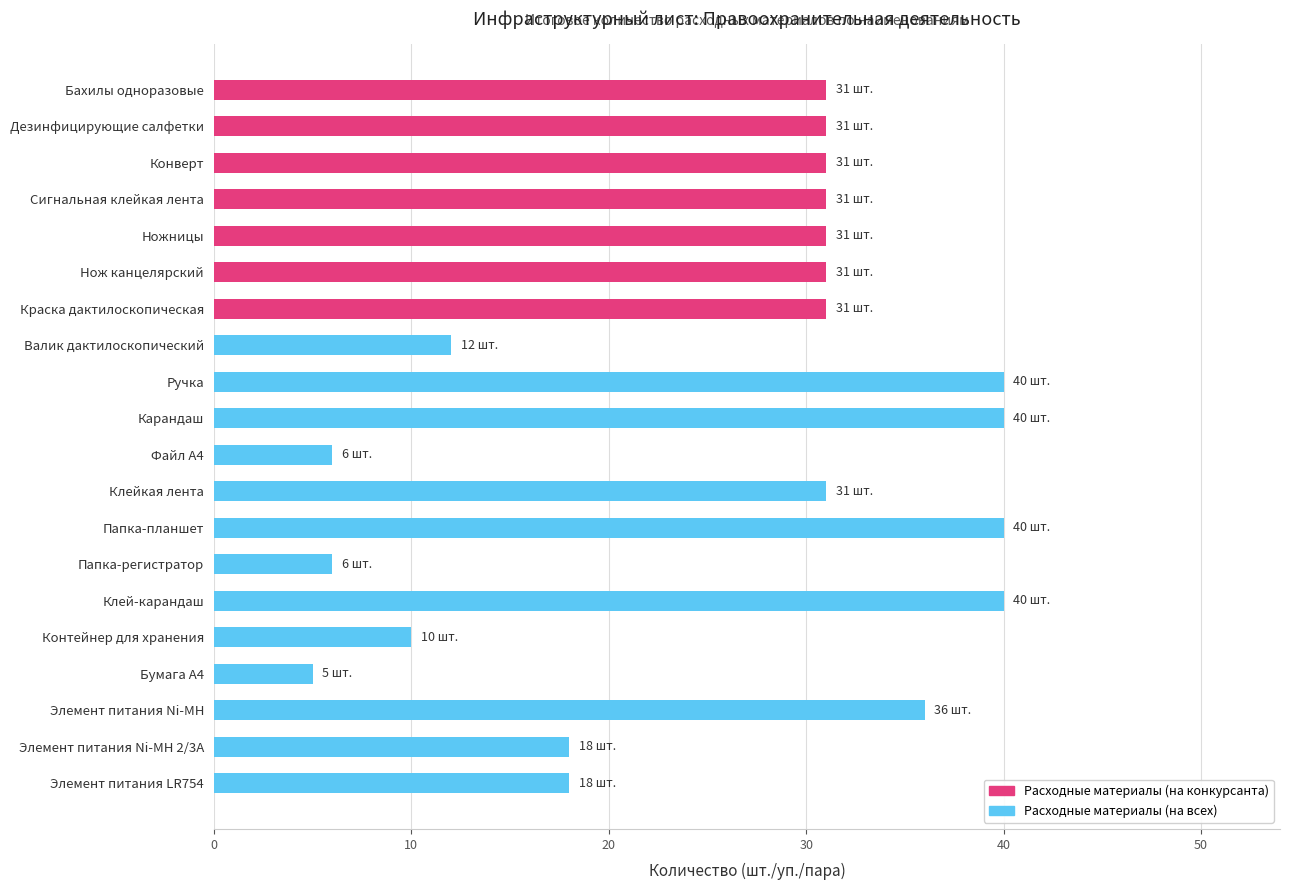

What is the ratio of the value at Конверт to the value at Папка-регистратор?

5.2